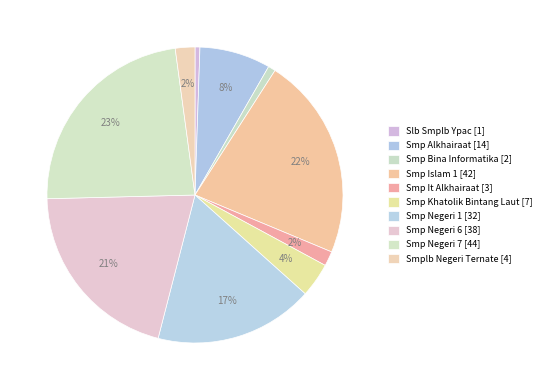

Rank the categories by value from highest to lowest.

SMP NEGERI 7 KOTA TERNATE, SMP ISLAM 1 KOTA TERNATE, SMP NEGERI 6 KOTA TERNATE, SMP NEGERI 1 KOTA TERNATE, SMP ALKHAIRAAT KOTA TERNATE, SMP KHATOLIK BINTANG LAUT KOTA TERNATE, SMPLB NEGERI TERNATE, SMP IT ALKHAIRAAT KOTA TERNATE, SMP BINA INFORMATIKA KOTA TERNATE, SLB SMPLB YPAC